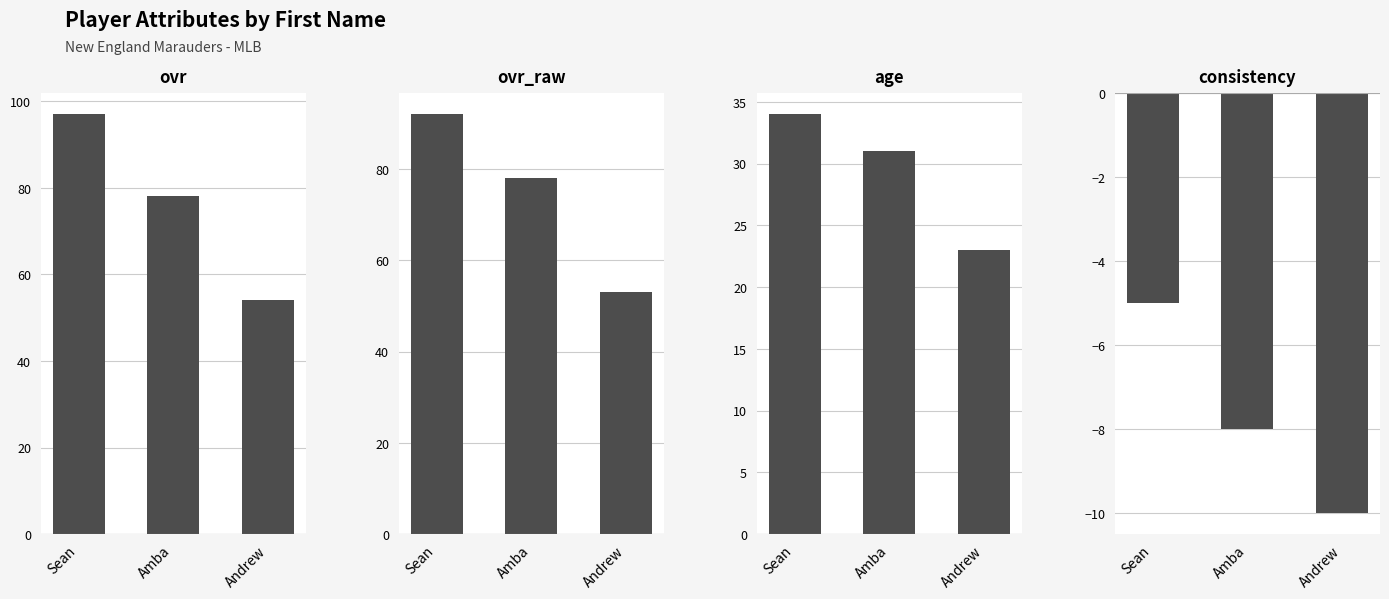

Reading left to right, list all the values displayed in this chart.

ovr: 97	78	54
ovr_raw: 92	78	53
age: 34	31	23
consistency: -5	-8	-10